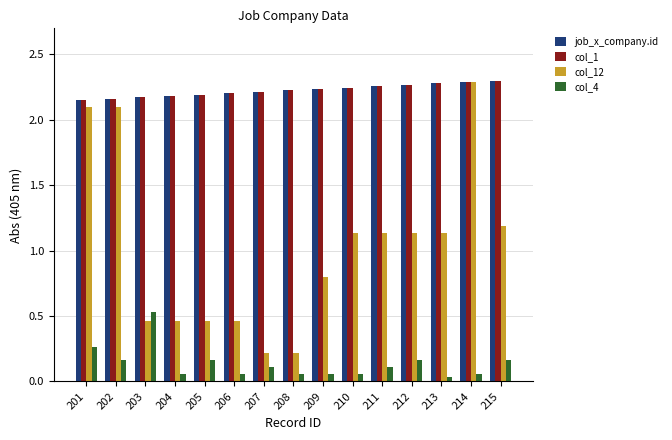

Which category has the highest value in the col_12 series?

214